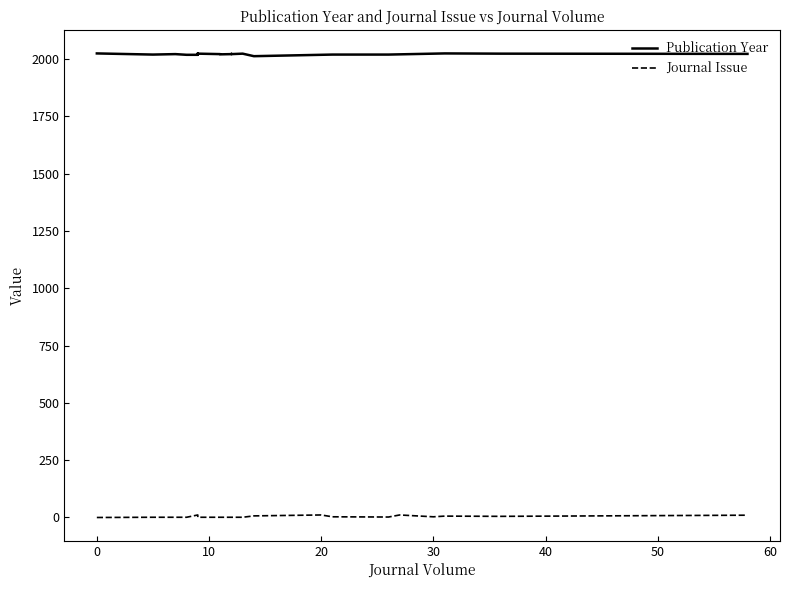

Is it true that Publication Year equals 1222 at 13?

False